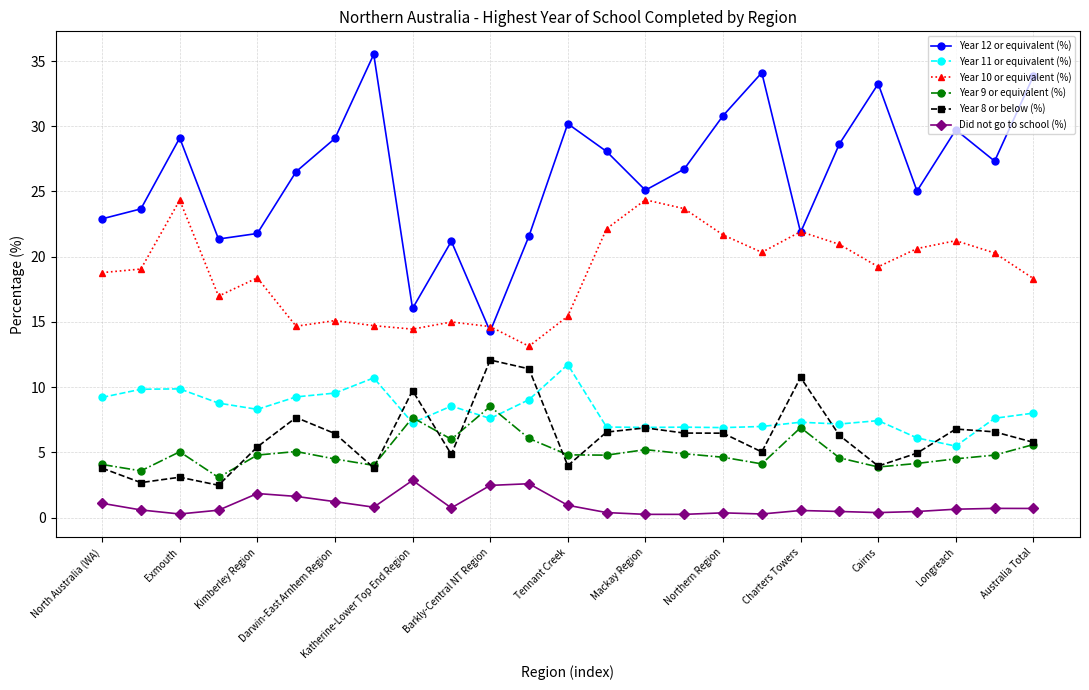

True or false: Year 10 or equivalent (%) has more than 2 interior local peaks.

True